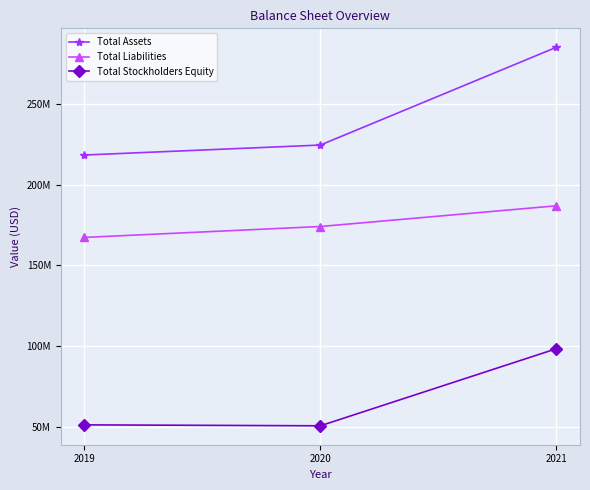

Which category has the lowest value in the Total Liabilities series?

2019